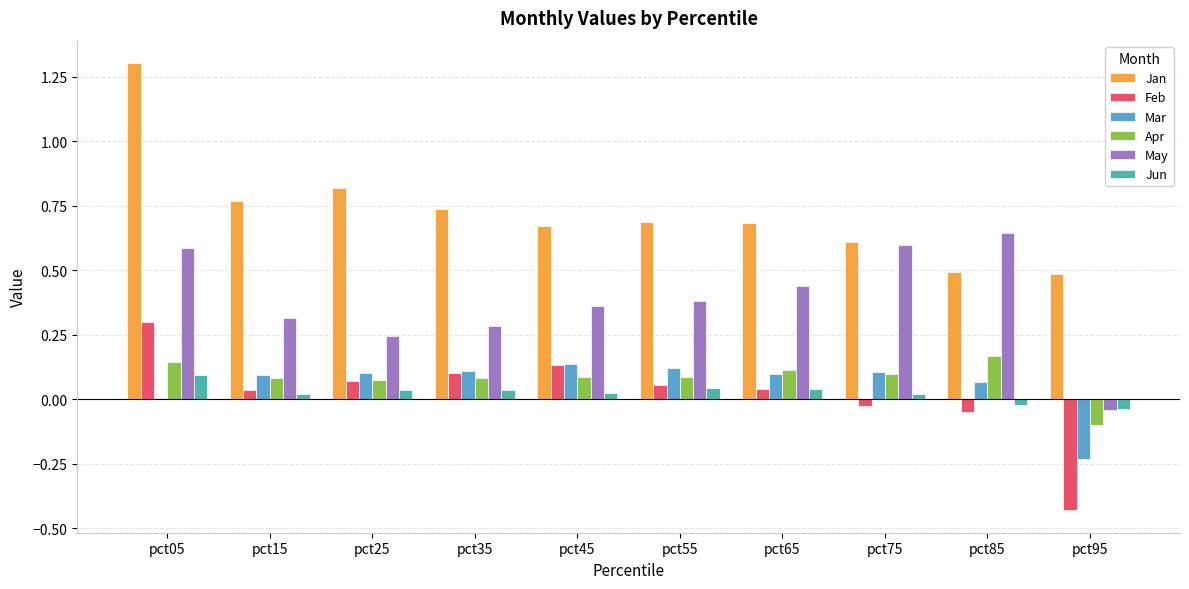

Count the Jun values in the range 0 to 1.

8